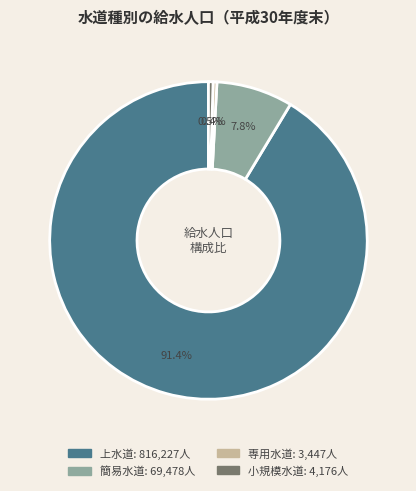

The 簡易水道 slice represents 8% of the pie. True or false?

True